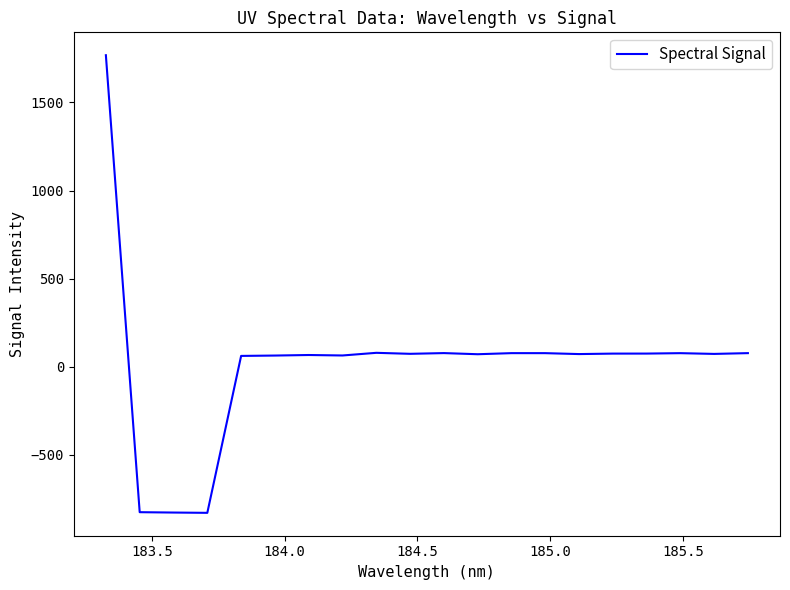

What is the difference between the maximum and minimum values?

2597.2